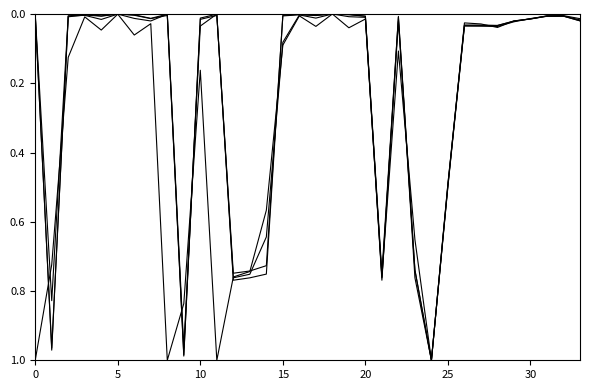

Does the chart display data point markers on the line(s)?

No